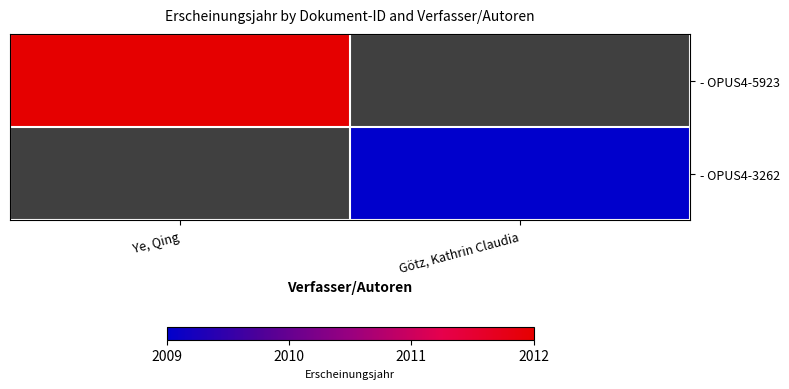

What value does the - OPUS4-3262 series have at Götz, Kathrin Claudia?

2009.0